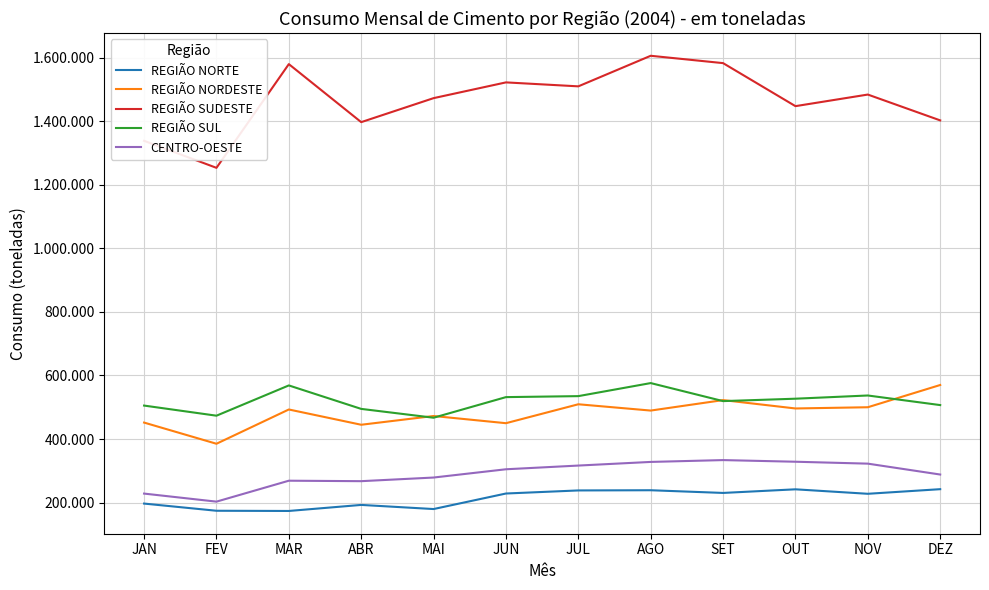

Reading left to right, list all the values displayed in this chart.

REGIÃO NORTE: 196889.5	174291.9	173645.5	192669.4	179680.9	228557.4	238239.7	238866.5	230391.0	241769.8	227690.0	242205.8
REGIÃO NORDESTE: 451806.0	385156.0	493010.0	444960.0	472498.0	449867.0	509427.0	489604.0	522556.0	496221.0	500068.0	570065.0
REGIÃO SUDESTE: 1338551.0	1253493.4	1579922.0	1397319.2	1472845.0	1522403.1	1509966.3	1606159.0	1583034.0	1447646.0	1484121.0	1402846.0
REGIÃO SUL: 505317.5	473477.1	568709.0	494855.0	467081.0	531926.2	535032.0	576101.0	519369.0	526941.6	537058.0	506864.0
CENTRO-OESTE: 228330.0	202987.0	268864.0	267400.0	278840.0	304867.0	316528.0	327982.0	333749.0	328585.0	322566.0	288304.0